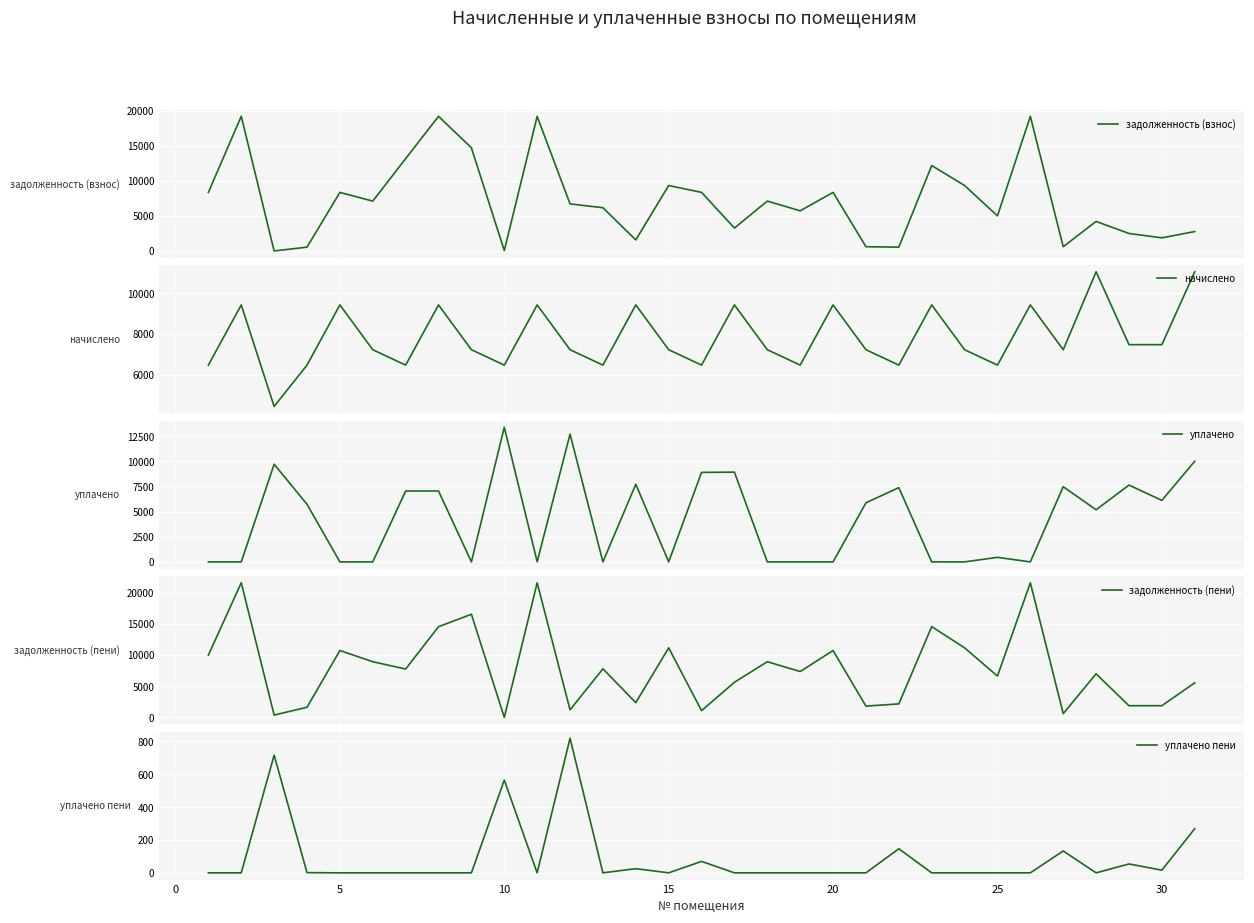

Which series has the largest total across all categories?

задолженность (пени)